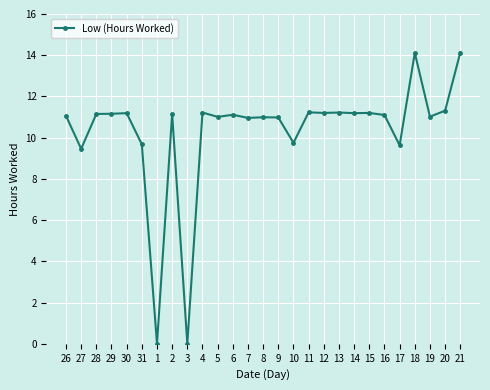

What is the difference between the maximum and minimum values?

14.1